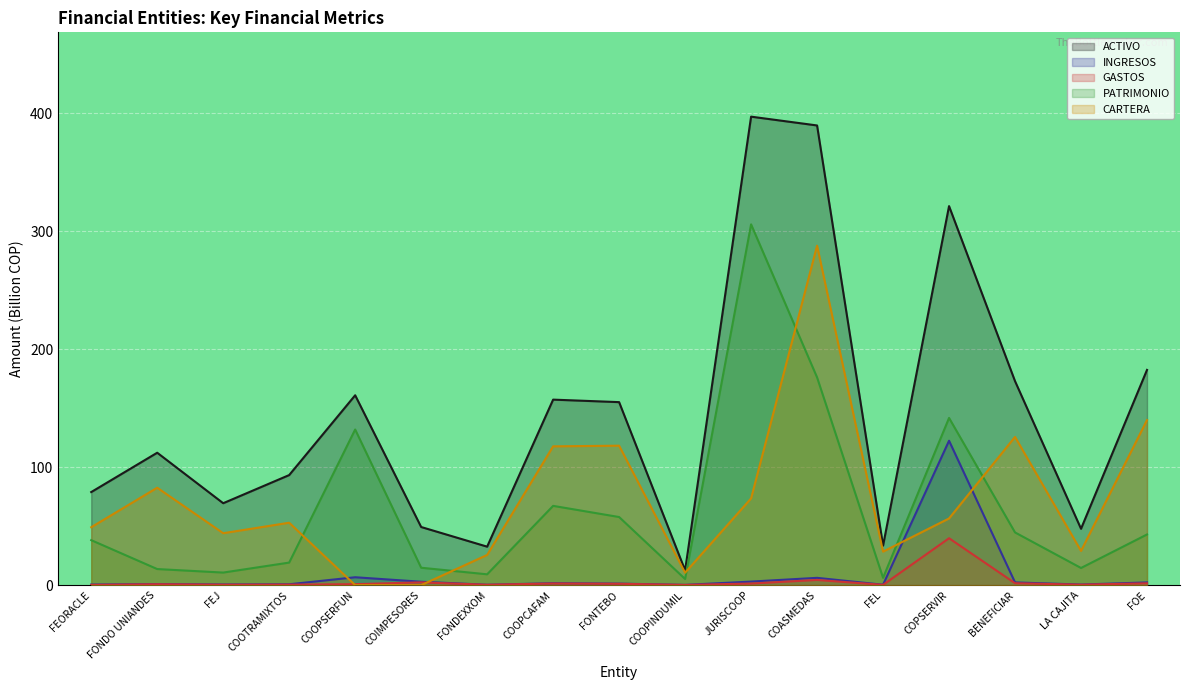

What is the spread (max minus min) of values at FONDEXXOM?

32.3